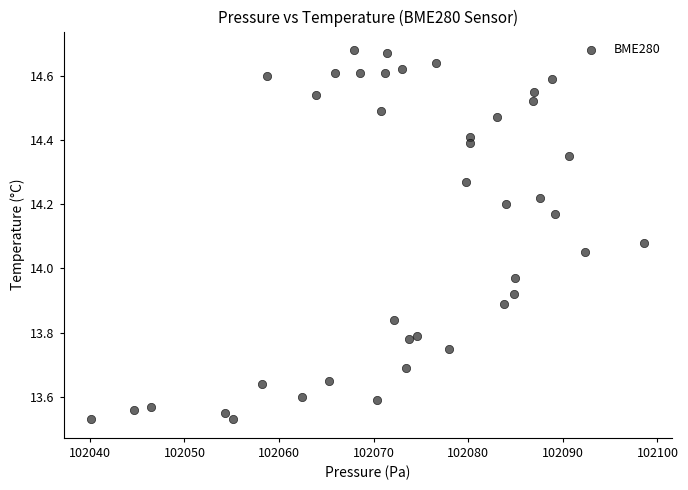

What is the range of X values (max minus min)?

58.4